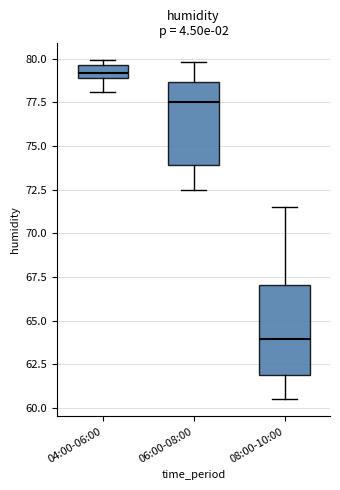

Where is the lower edge of the box for 04:00-06:00 on the y-axis? The values are not printed on the chart, so give them approximately, as read against the axis.

79.0